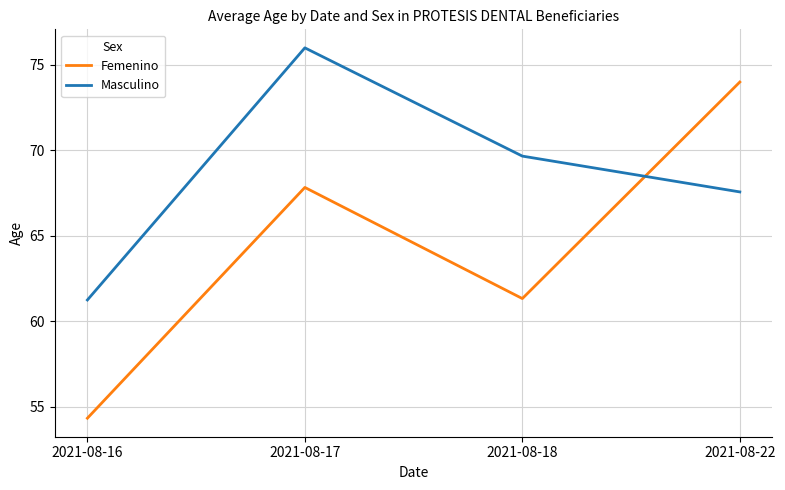

The value of Femenino at 2021-08-18 is 61.3. True or false?

True